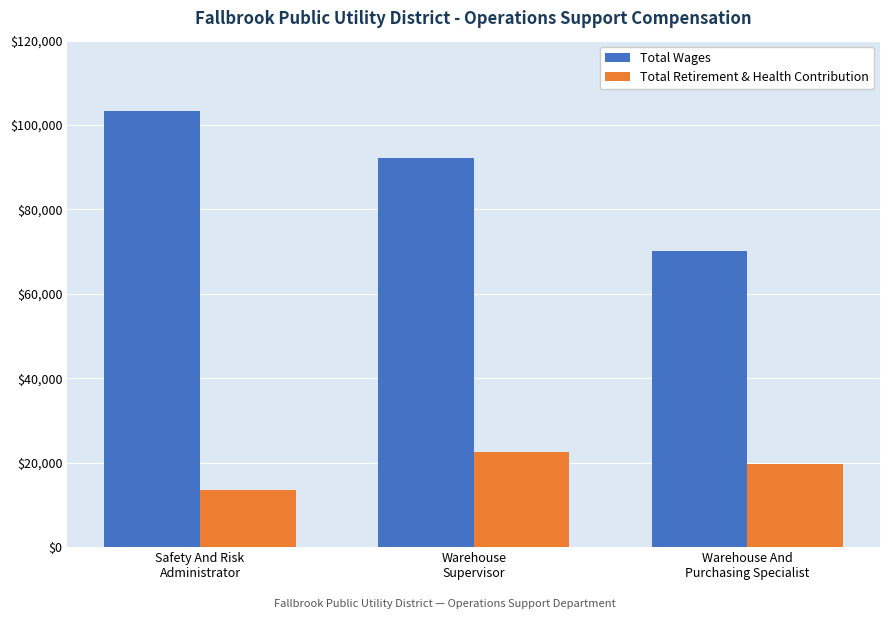

At which label does Total Wages reach its minimum?

Warehouse And
Purchasing Specialist